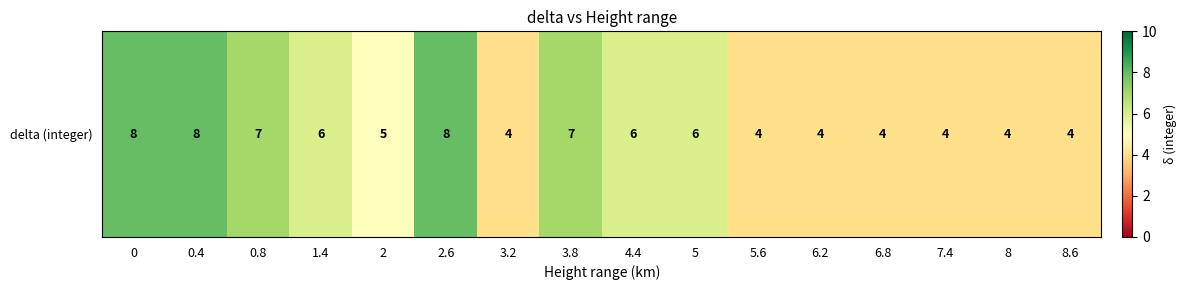

List the labels in order of value, smallest first.

3.2, 5.6, 6.2, 6.8, 7.4, 8, 8.6, 2, 1.4, 4.4, 5, 0.8, 3.8, 0, 0.4, 2.6